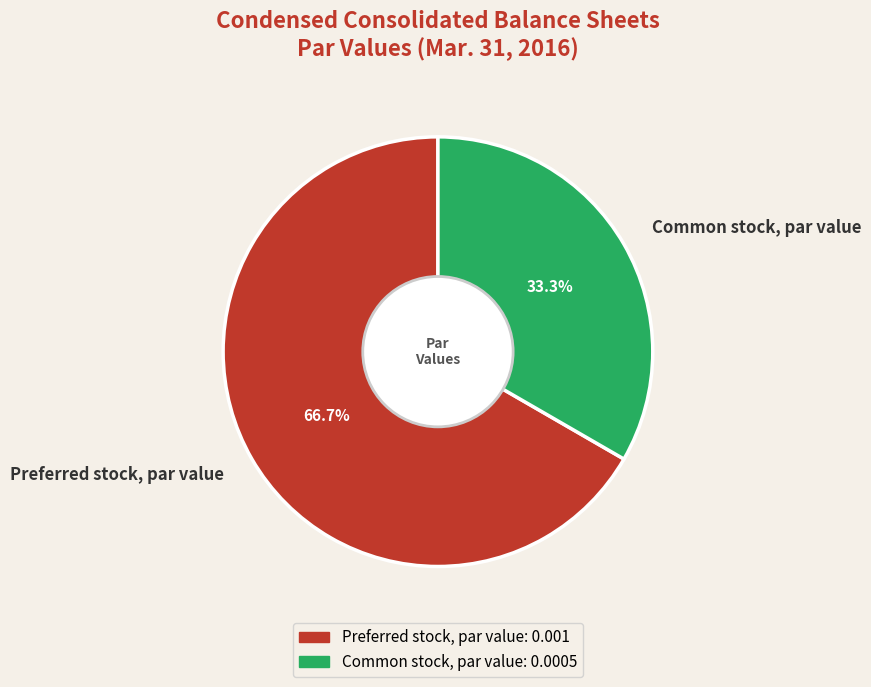

To the nearest percent, what percentage of the pie is Preferred stock, par value?

67%